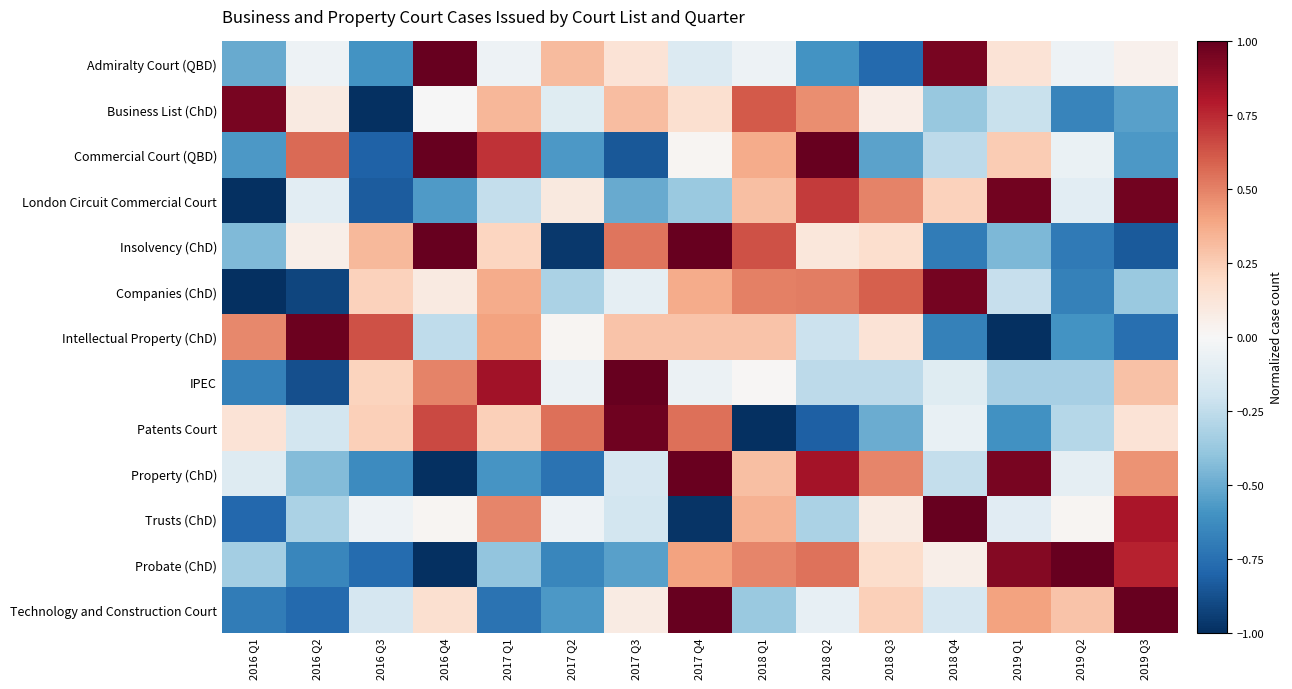

Which label corresponds to the smallest value in the chart?

2016 Q3